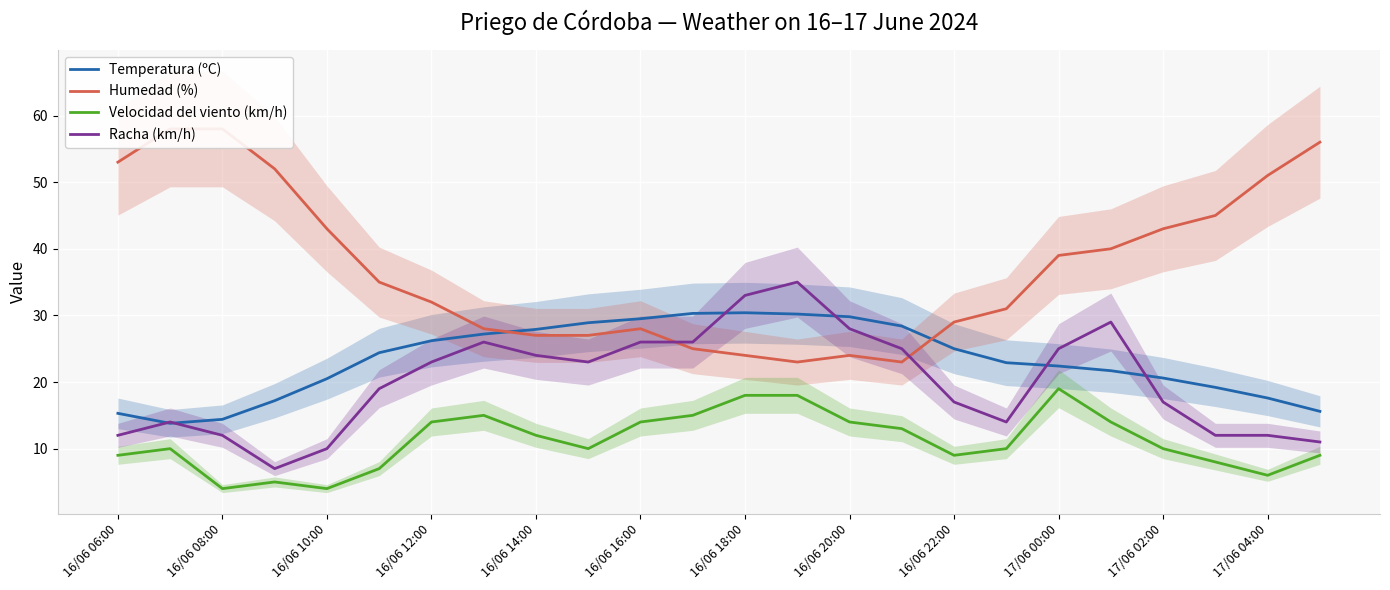

How many series are shown in this chart?

4